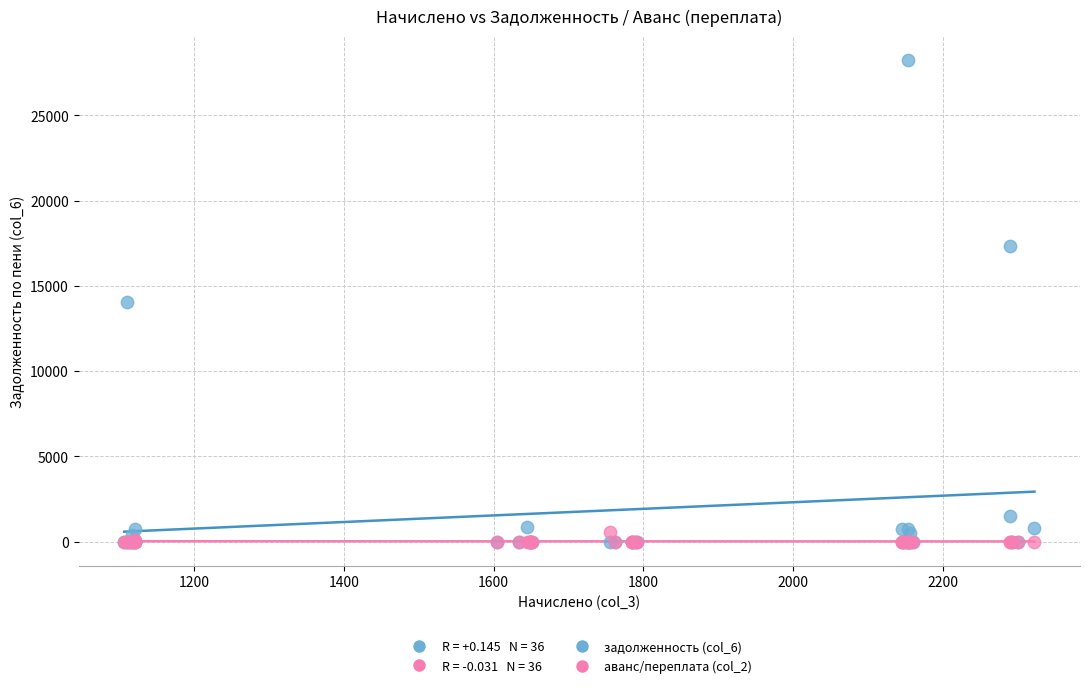

Which series reaches the maximum Y coordinate?

задолженность (col_6)